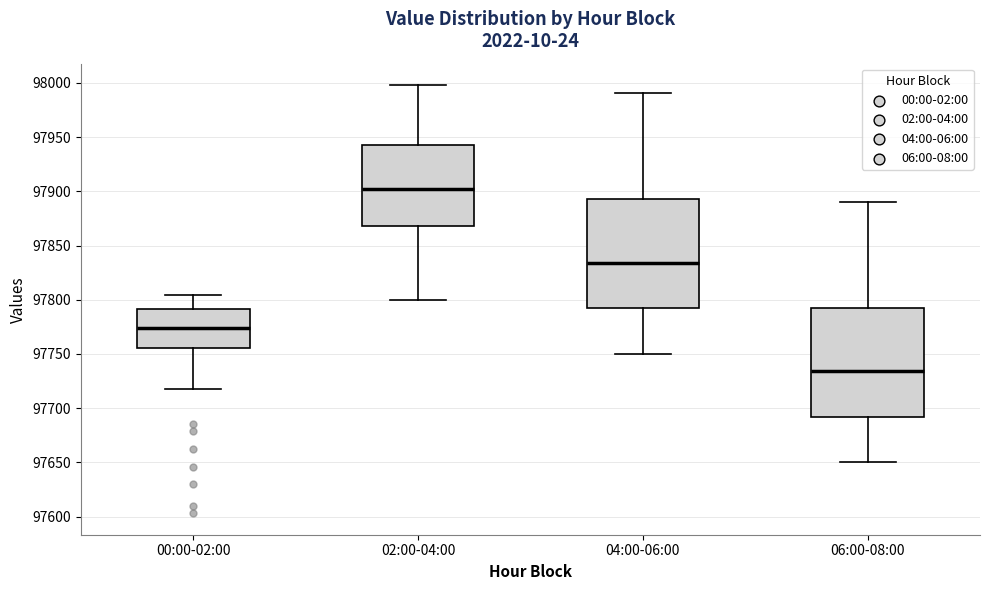

Reading left to right, transcribe this box plot: for each box, give where its median line is, the range the box spans, and where its two whiskers end, as read against the y-axis. The values are not printed on the chart, so give them approximately, as read against the axis.

00:00-02:00: median 97775, box 97755 to 97790, whiskers 97715 to 97805
02:00-04:00: median 97900, box 97870 to 97945, whiskers 97800 to 98000
04:00-06:00: median 97835, box 97790 to 97895, whiskers 97750 to 97990
06:00-08:00: median 97735, box 97690 to 97795, whiskers 97650 to 97890